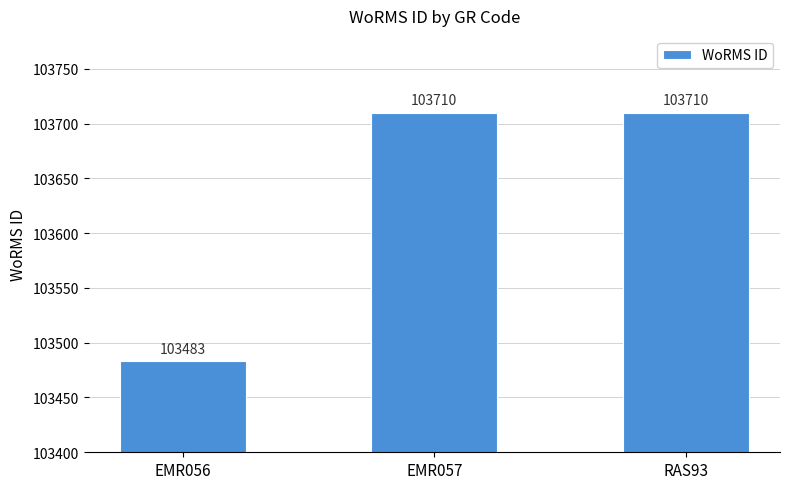

Where is the data nearest to the value 103596?

EMR056